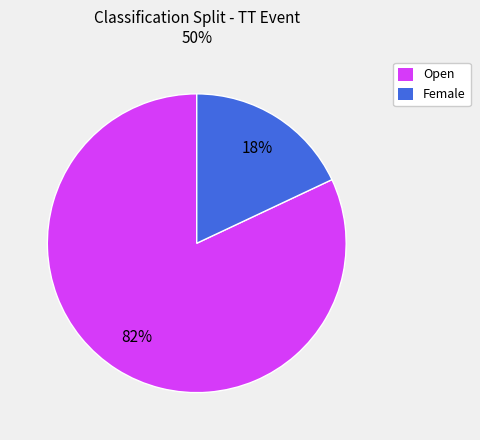

True or false: Female accounts for 18% of the total.

True